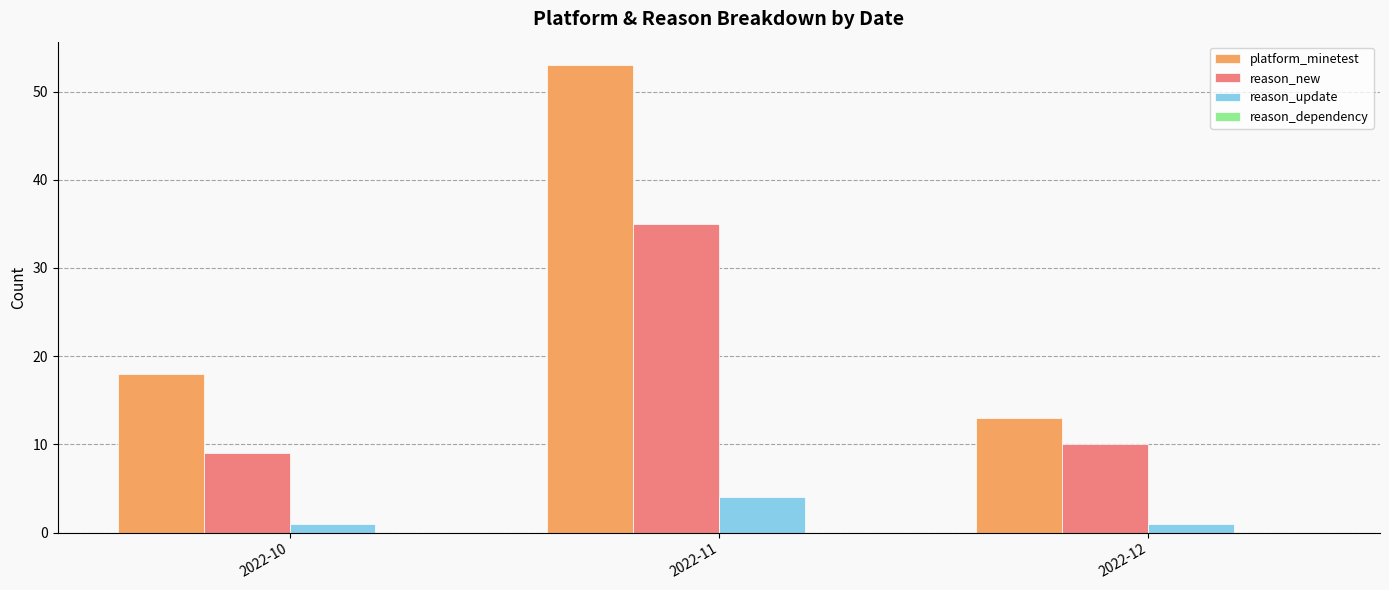

Count the number of data series in this chart.

3